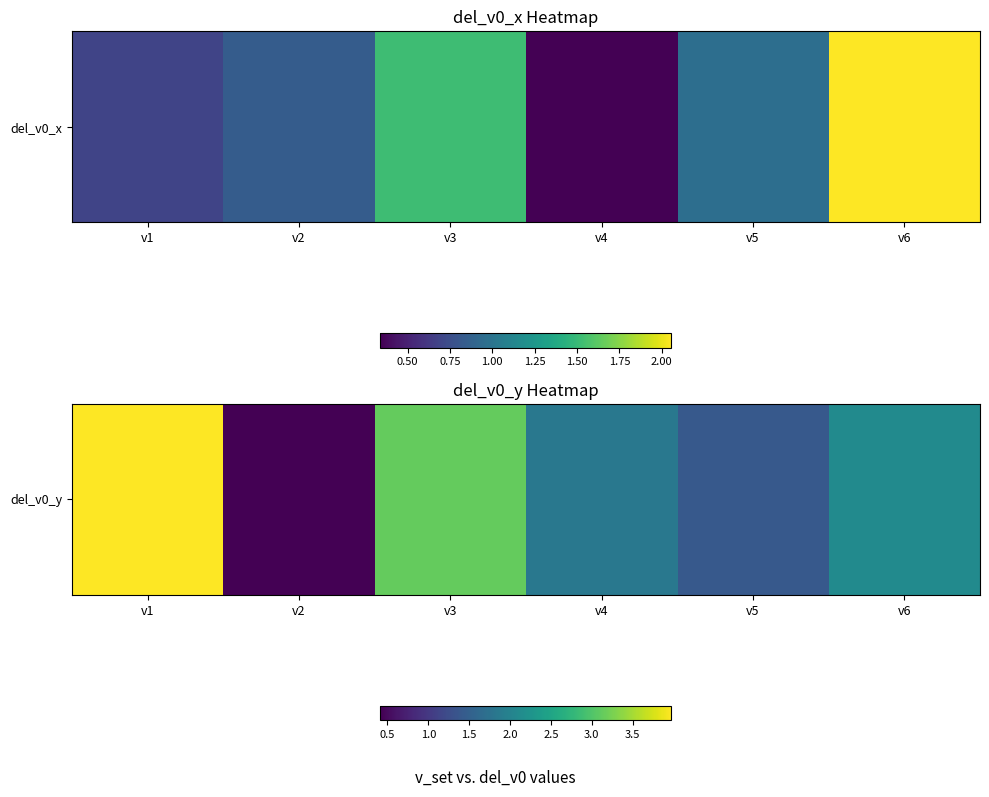

Which category has the highest value across all series?

v1